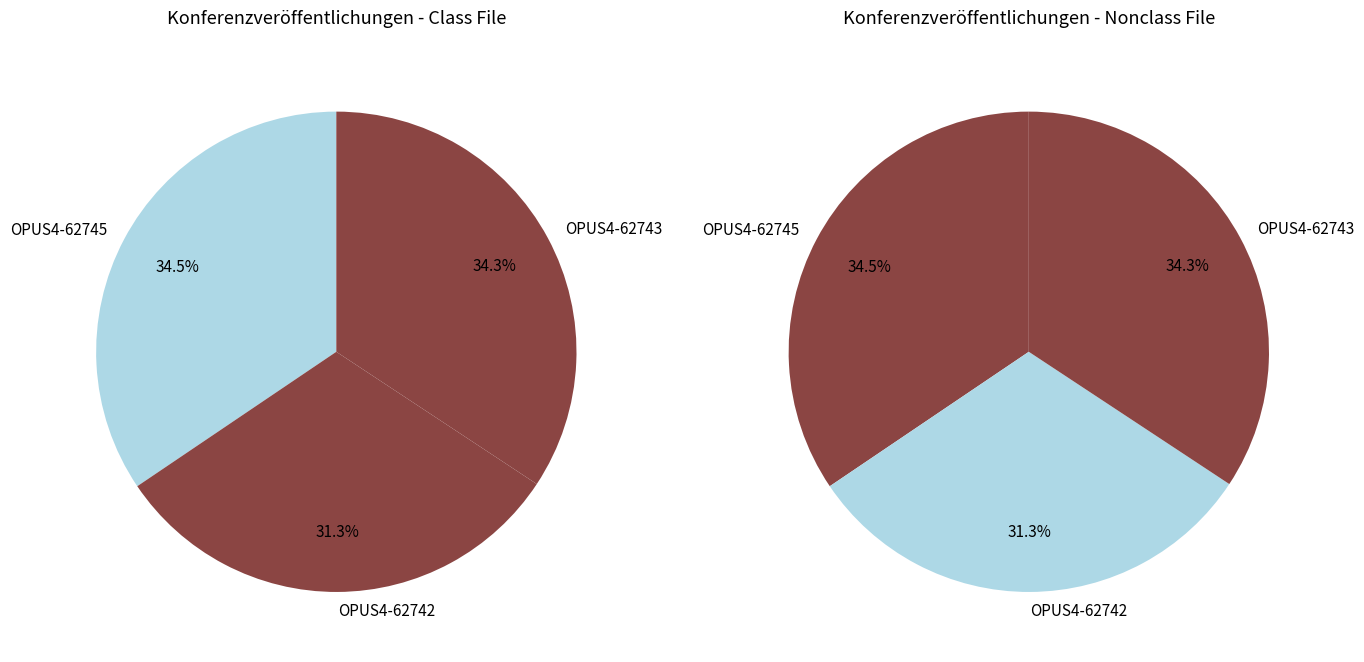

To the nearest percent, what portion does OPUS4-62743 represent?

34%